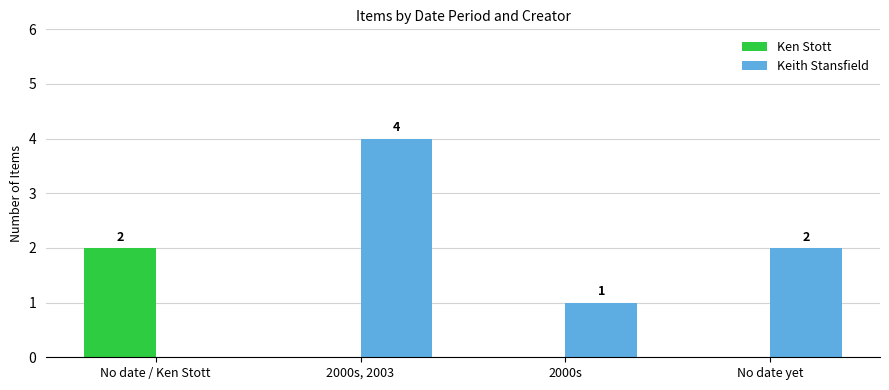

What is the maximum value shown in the chart?

4